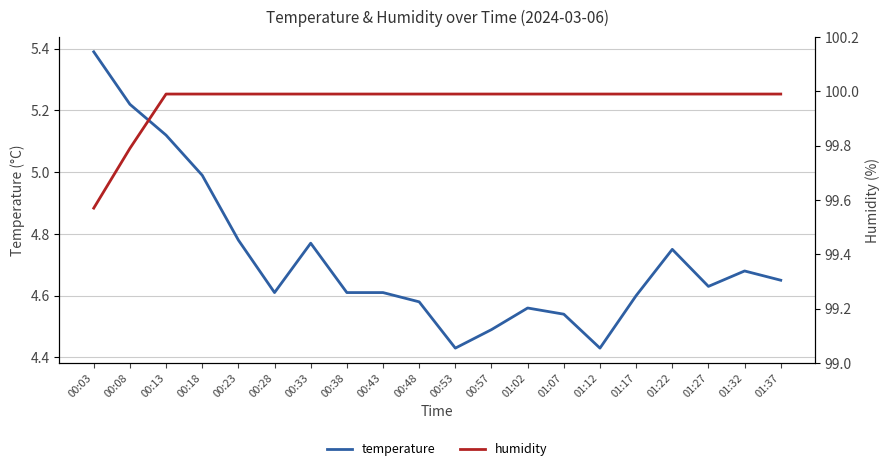

Is it true that temperature equals 7.0 at 01:02?

False